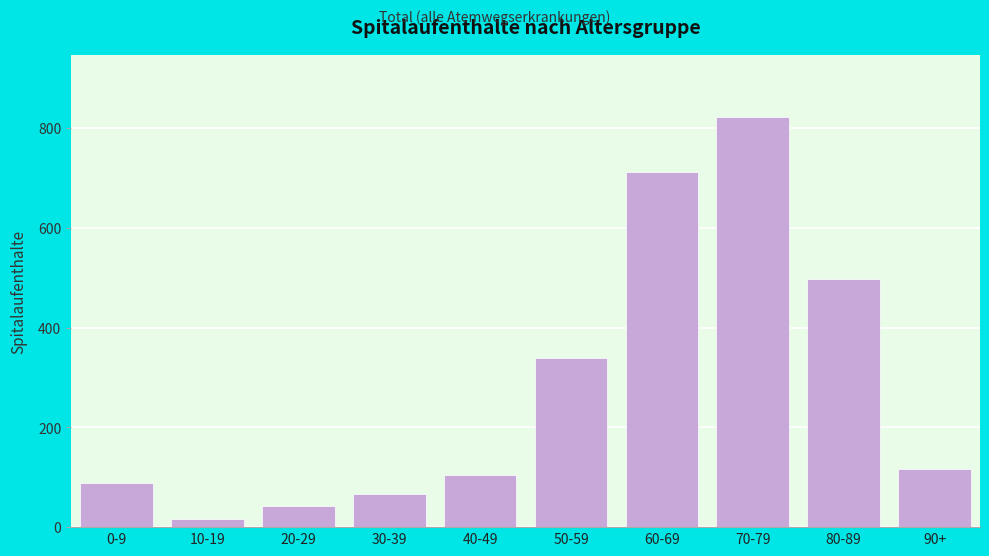

Reading right to left, transcribe all the data shown in this chart.

90+=117	80-89=498	70-79=823	60-69=713	50-59=339	40-49=105	30-39=67	20-29=42	10-19=16	0-9=89